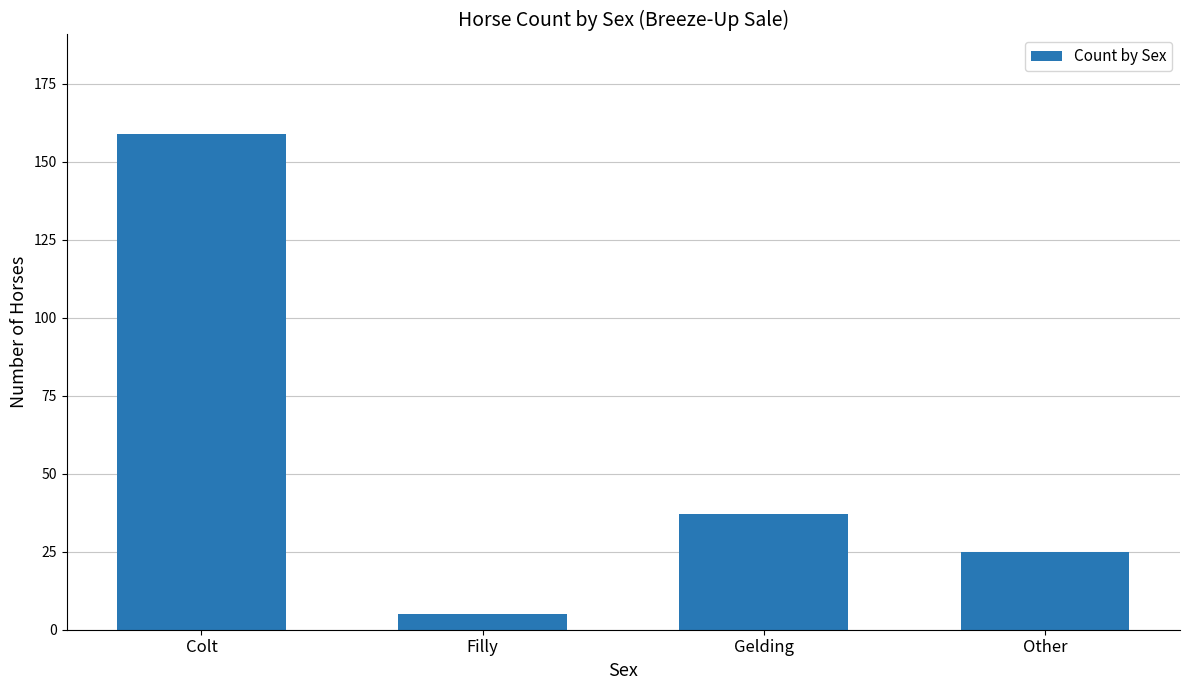

Read the value at Filly.

5